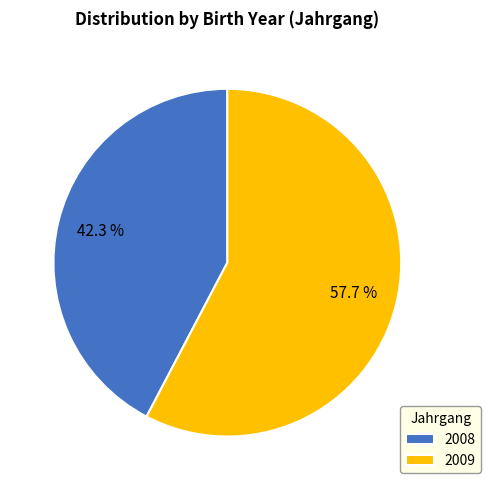

To the nearest percent, what portion does 2009 represent?

58%